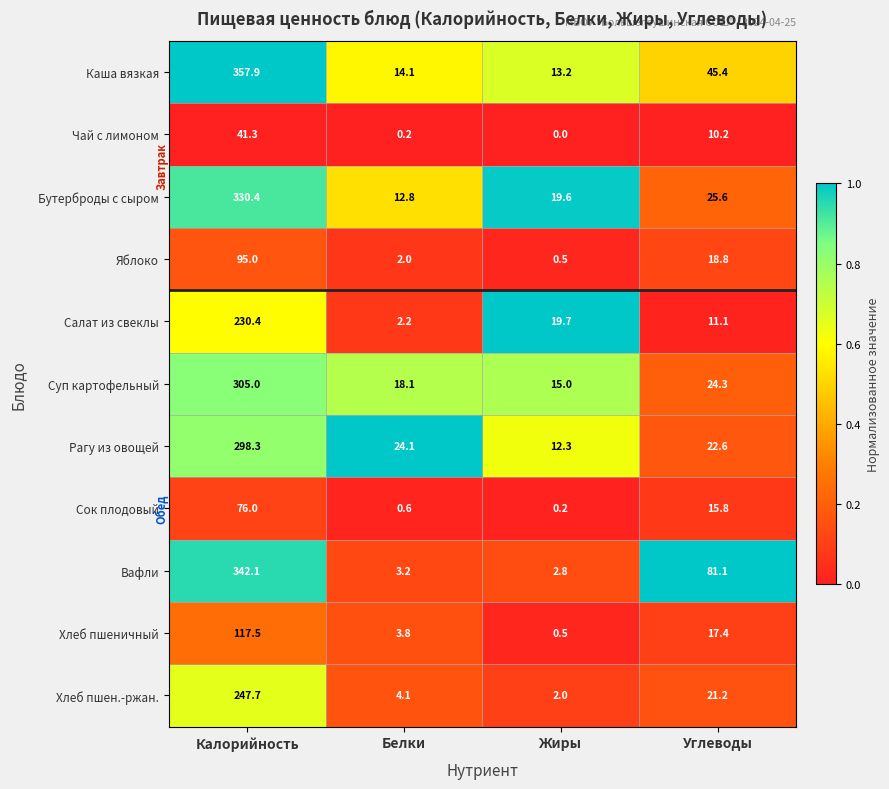

What is the difference between the maximum and minimum values in the Рагу из овощей series?

286.0